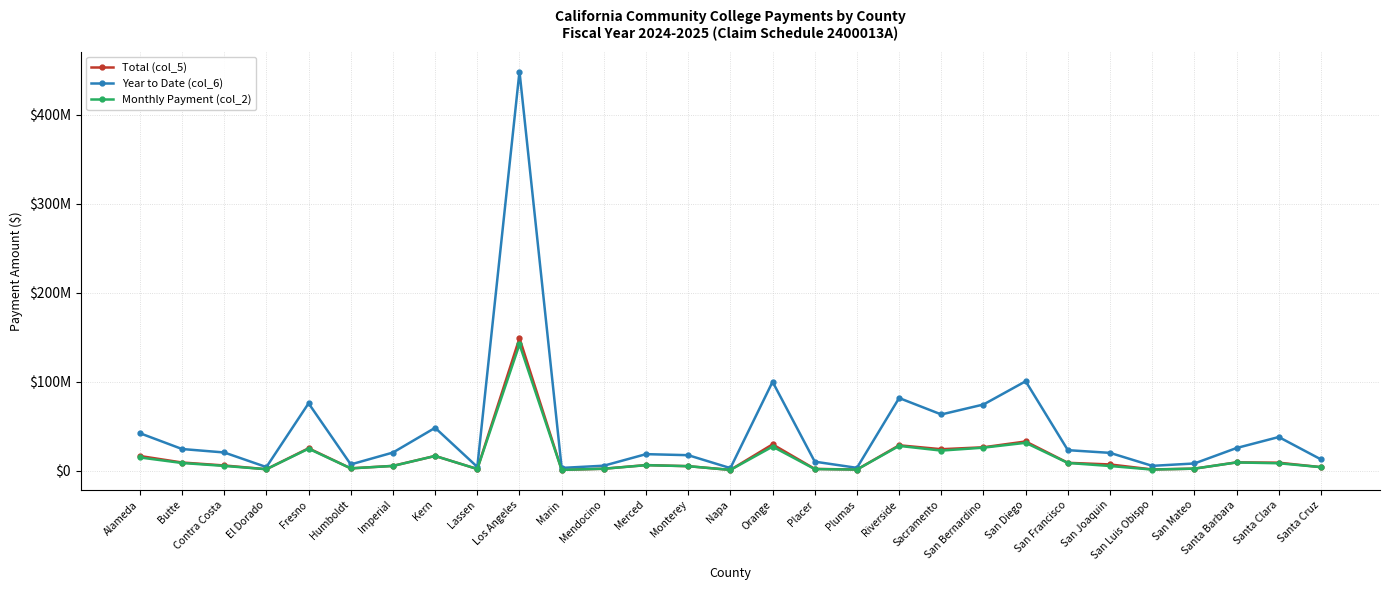

True or false: Monthly Payment (col_2) has a value of 1492685 at El Dorado.

True